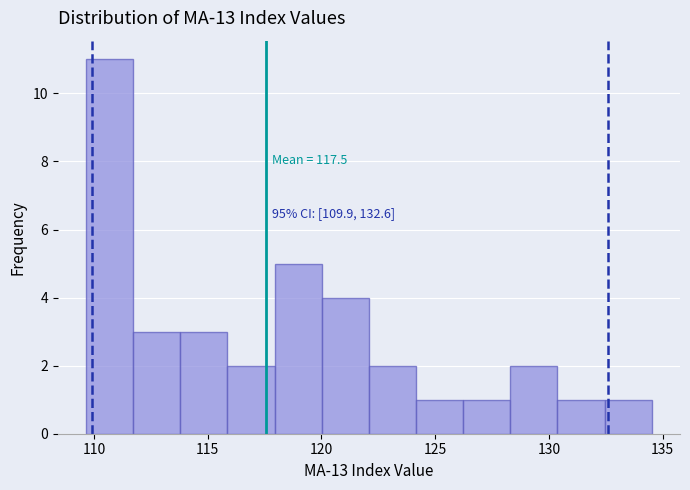

Which range on the x-axis has the tallest bar?

109.5 to 111.5